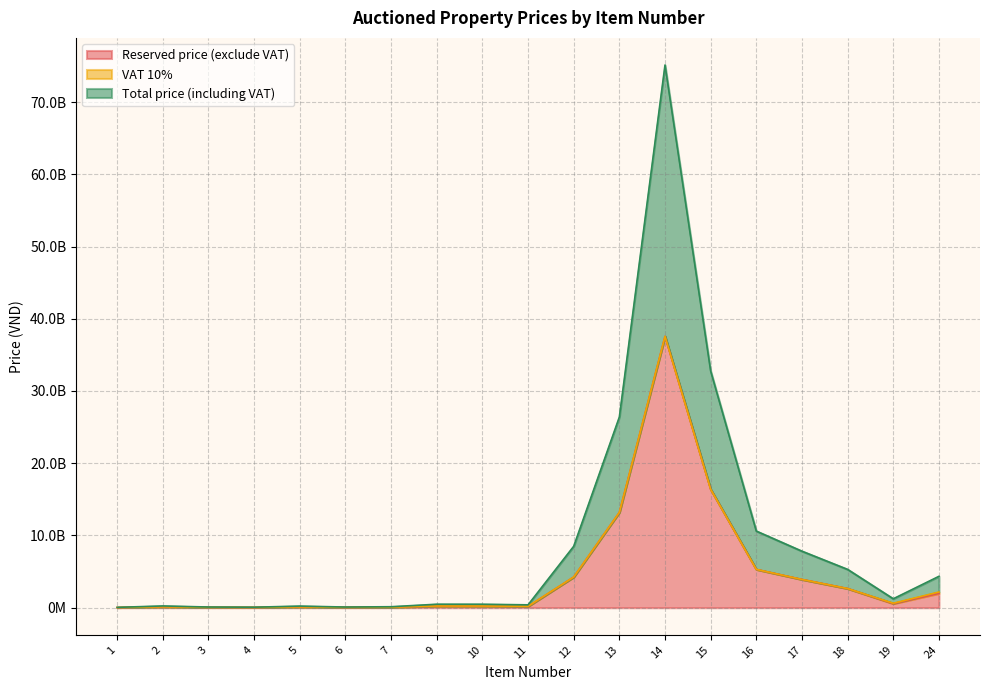

Is it true that Reserved price (exclude VAT) equals 22197190721 at 13?

False